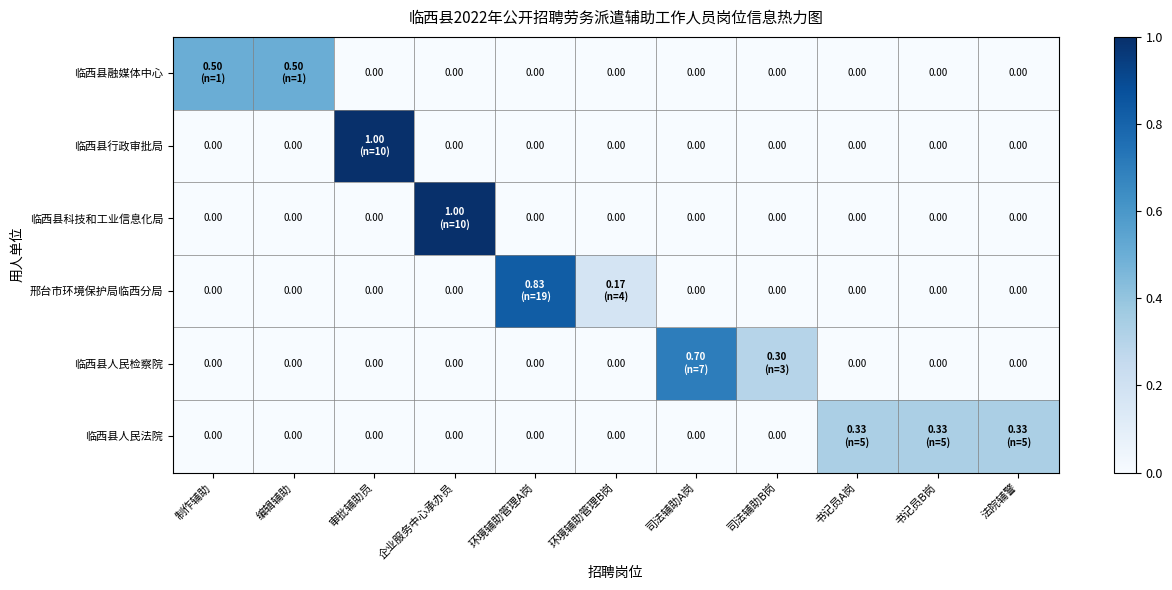

List the series in order of their peak value, lowest first.

临西县人民法院, 临西县融媒体中心, 临西县人民检察院, 邢台市环境保护局临西分局, 临西县行政审批局, 临西县科技和工业信息化局